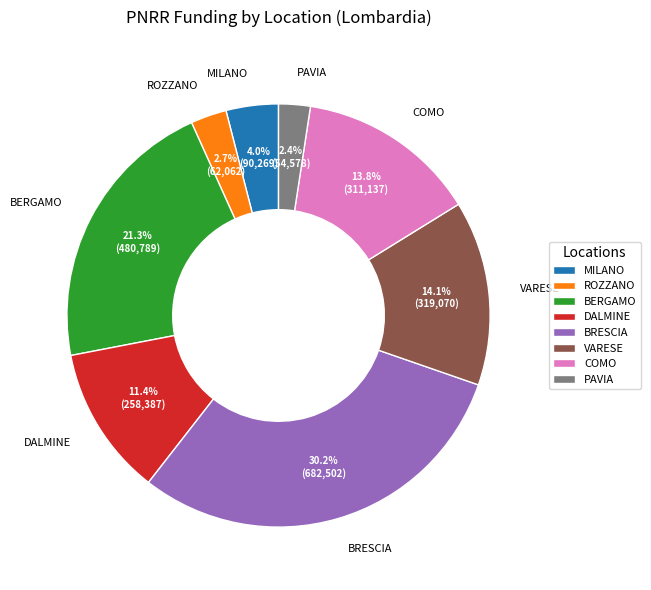

Between DALMINE and VARESE, which is larger?

VARESE